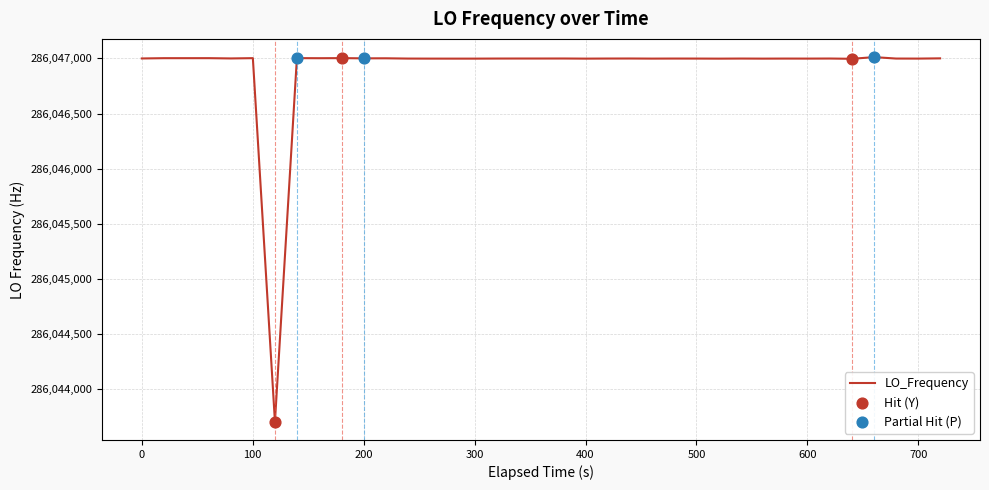

What is the difference between the maximum and minimum values?

3310.1